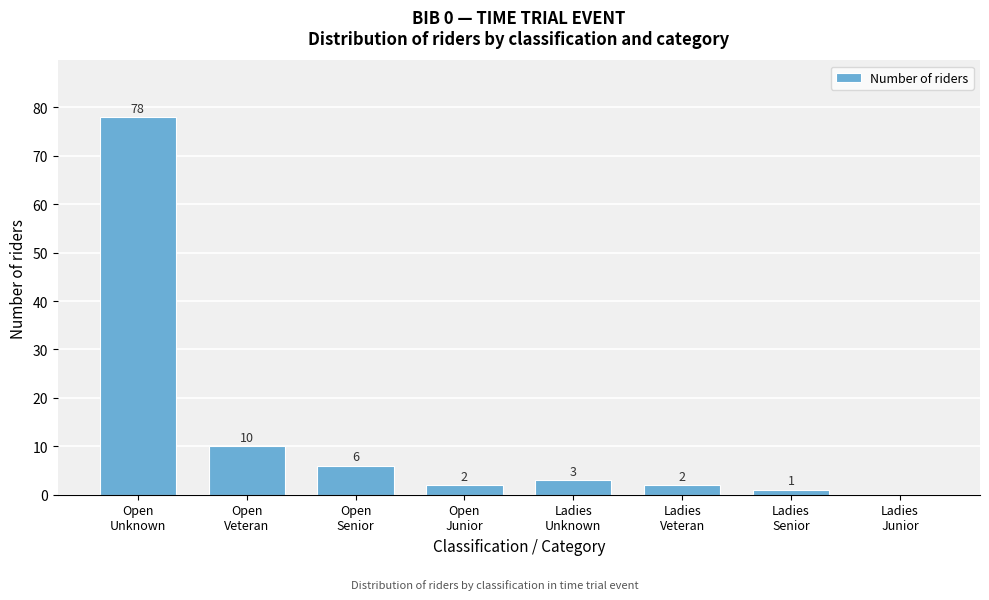

What is the sum of all values?

102